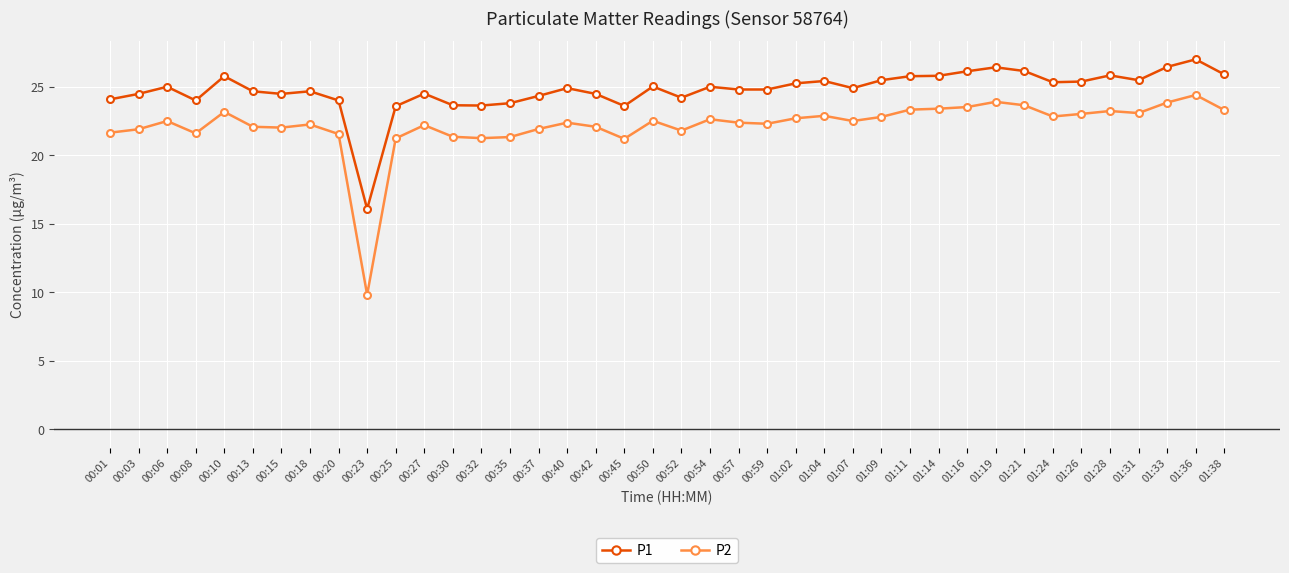

Which series has the widest spread of values?

P2